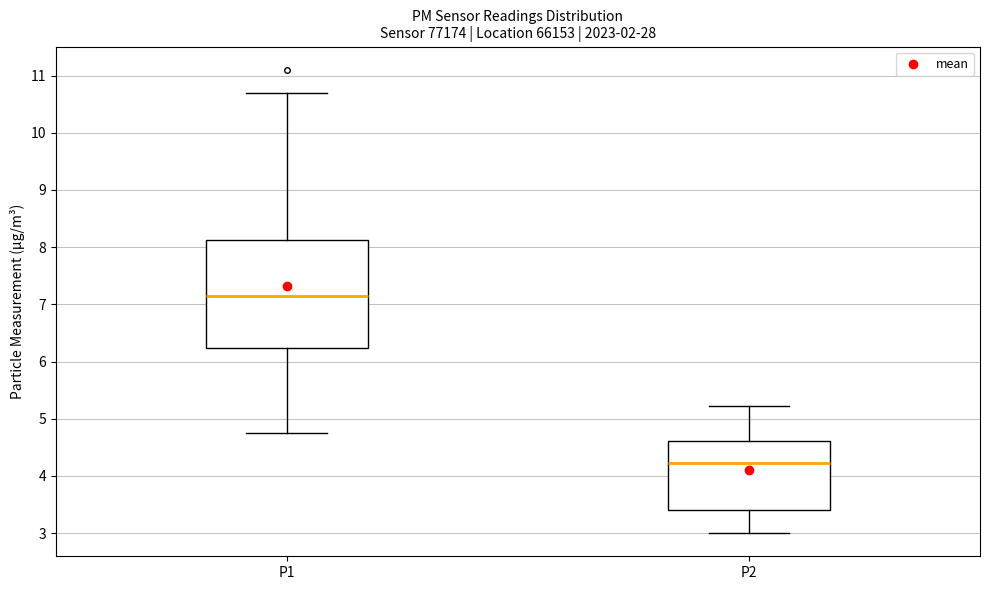

Which box has the lowest median line?

P2